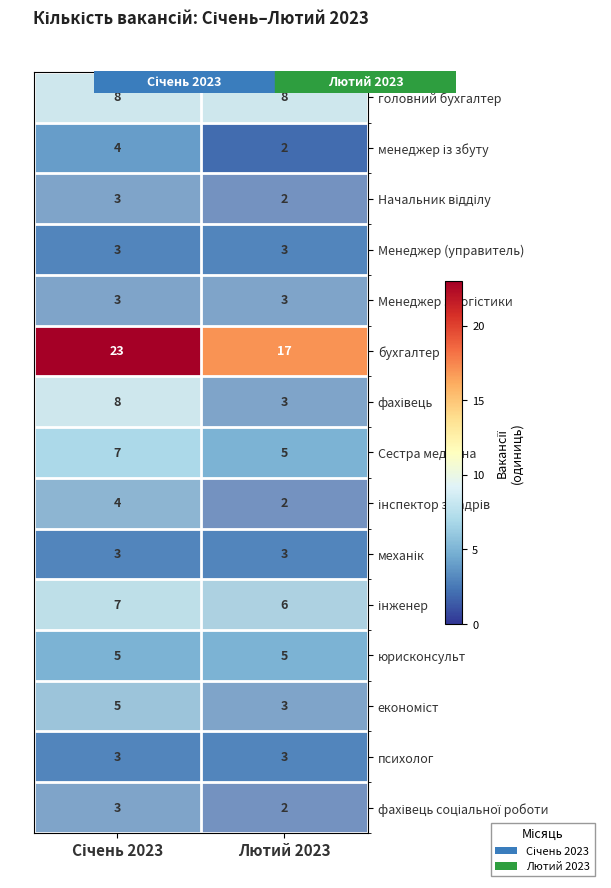

Which series has the largest range (max minus min)?

бухгалтер